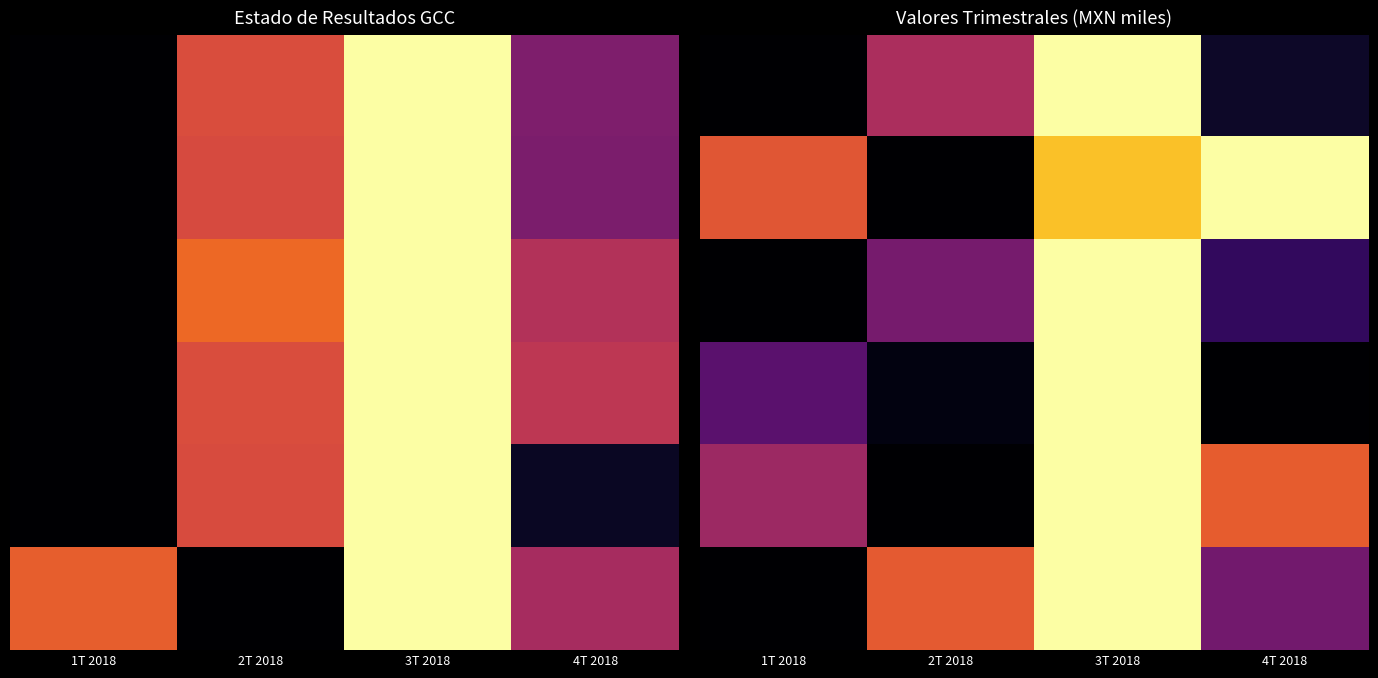

How many series are shown in this chart?

6